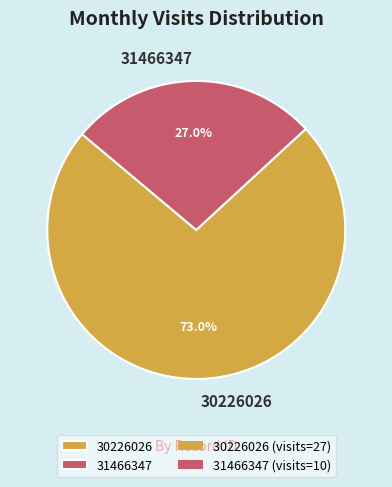

Is there a majority slice in this chart?

Yes